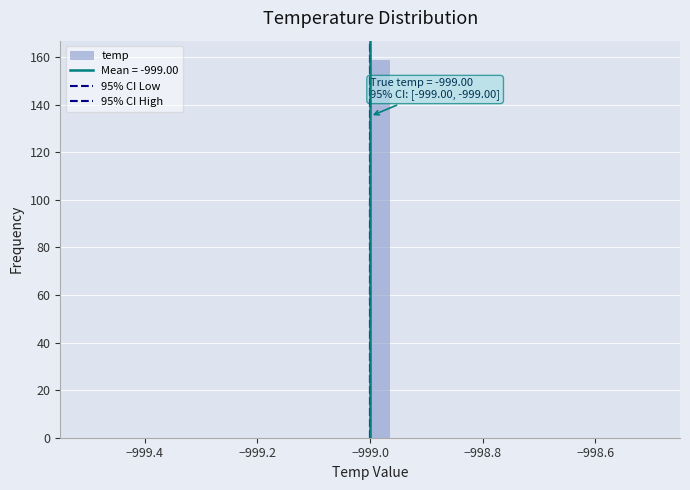

Around what value on the x-axis is the tallest bar? Give the approximate position of its centre, as read against the axis.

-998.98